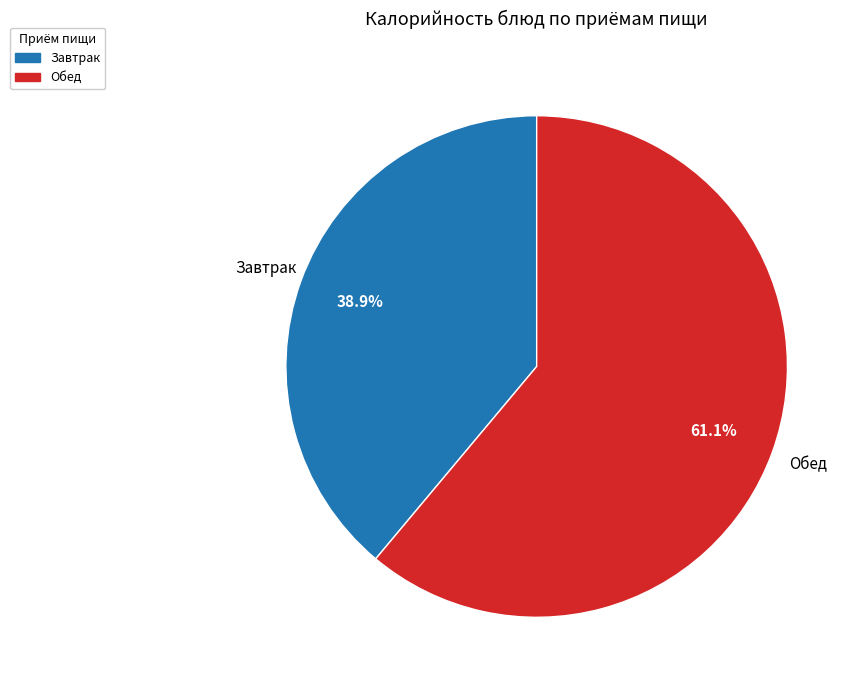

Is there any slice that represents more than half of the pie?

Yes